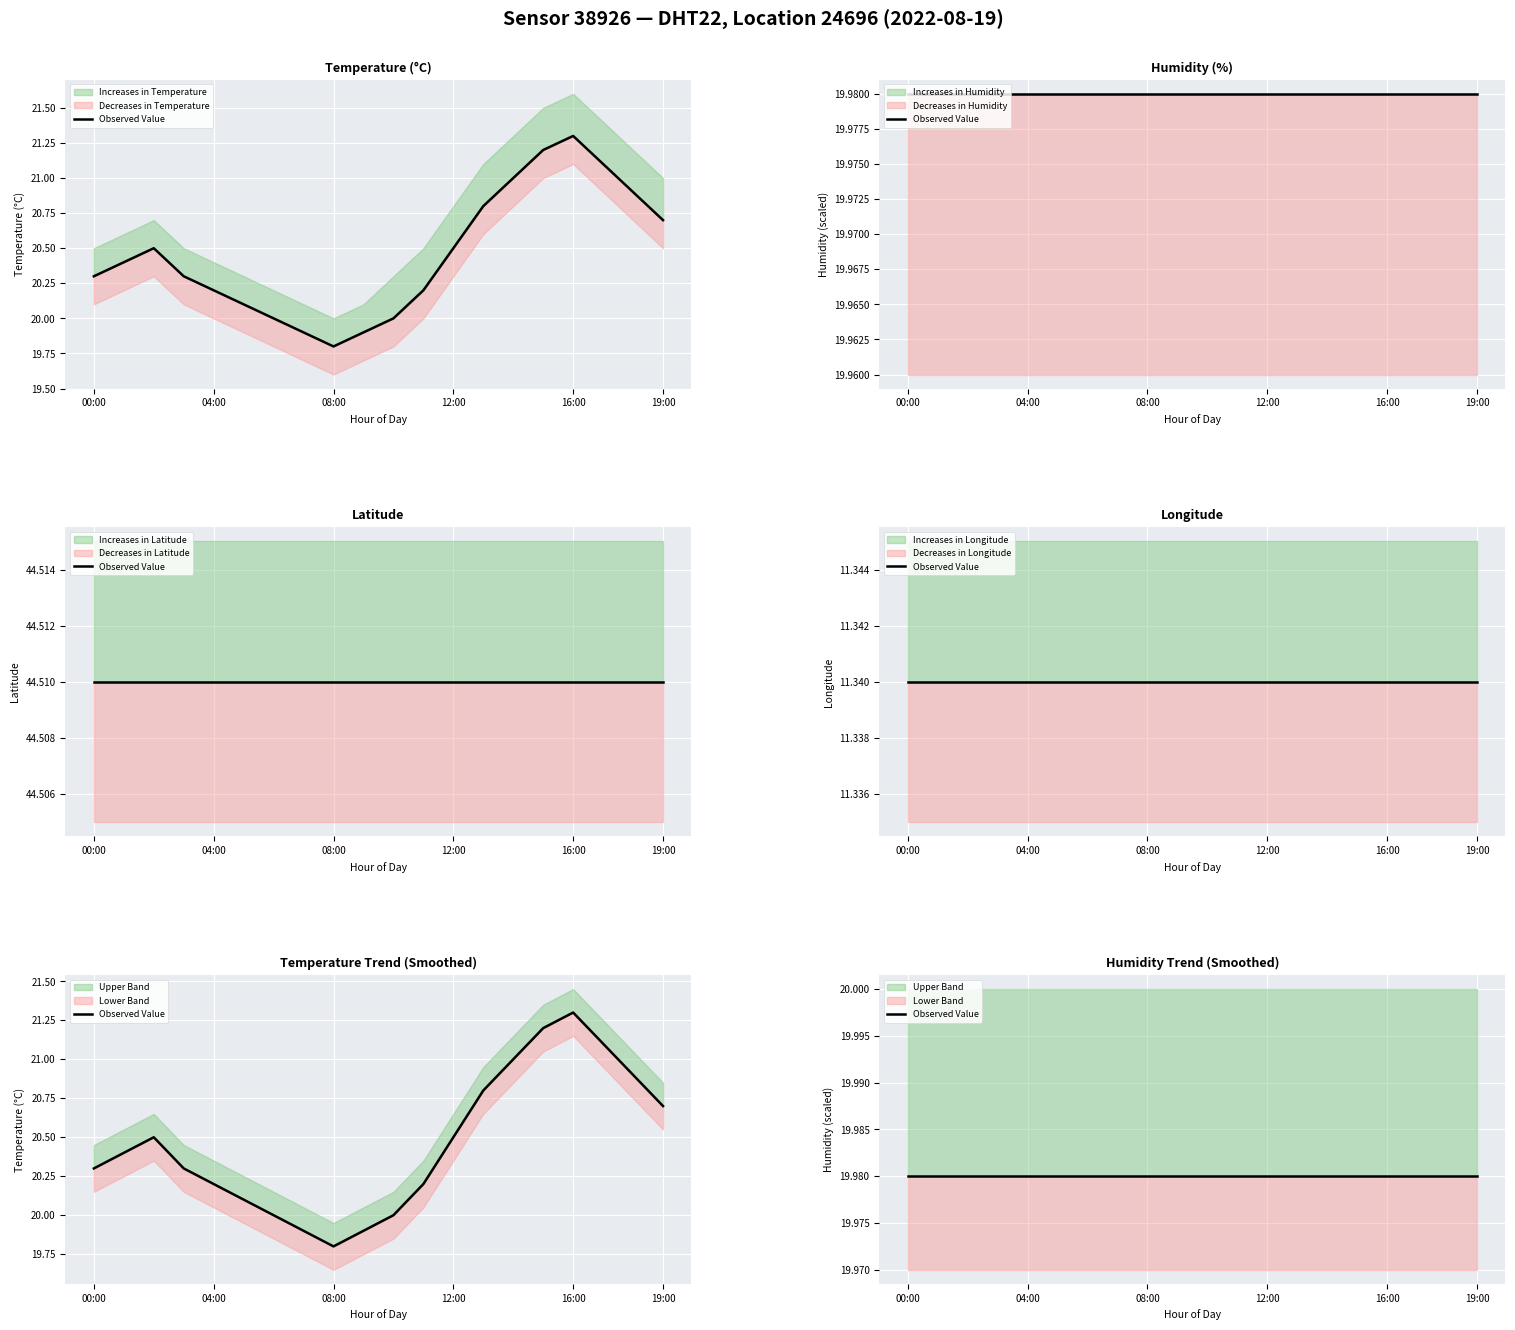

What is the change in value from 02:00 to 17:00?

+0.6